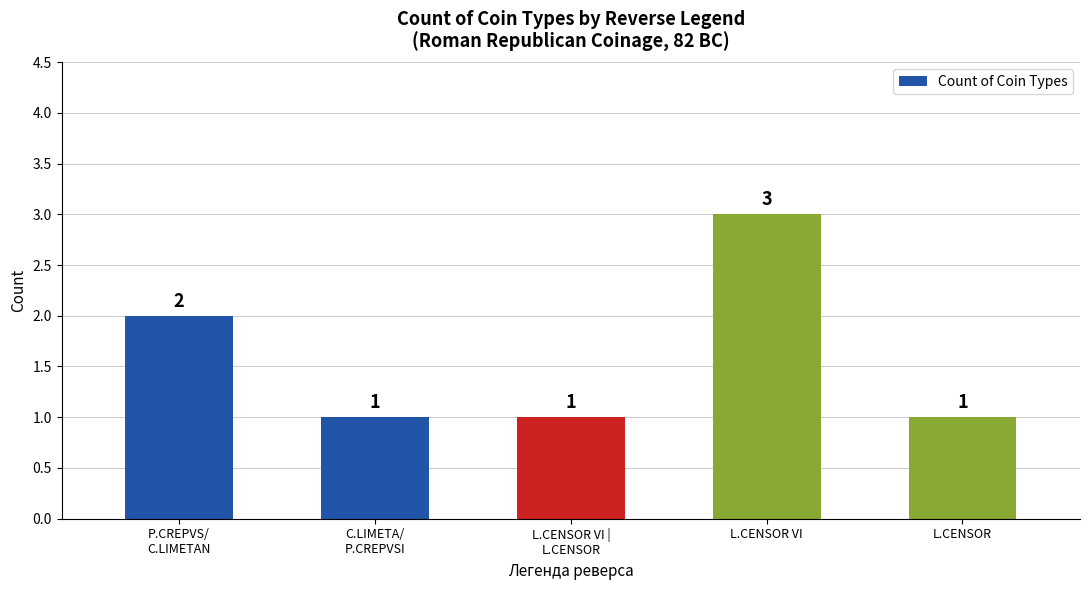

Which has a higher value, P.CREPVS/
C.LIMETAN or L.CENSOR VI?

L.CENSOR VI